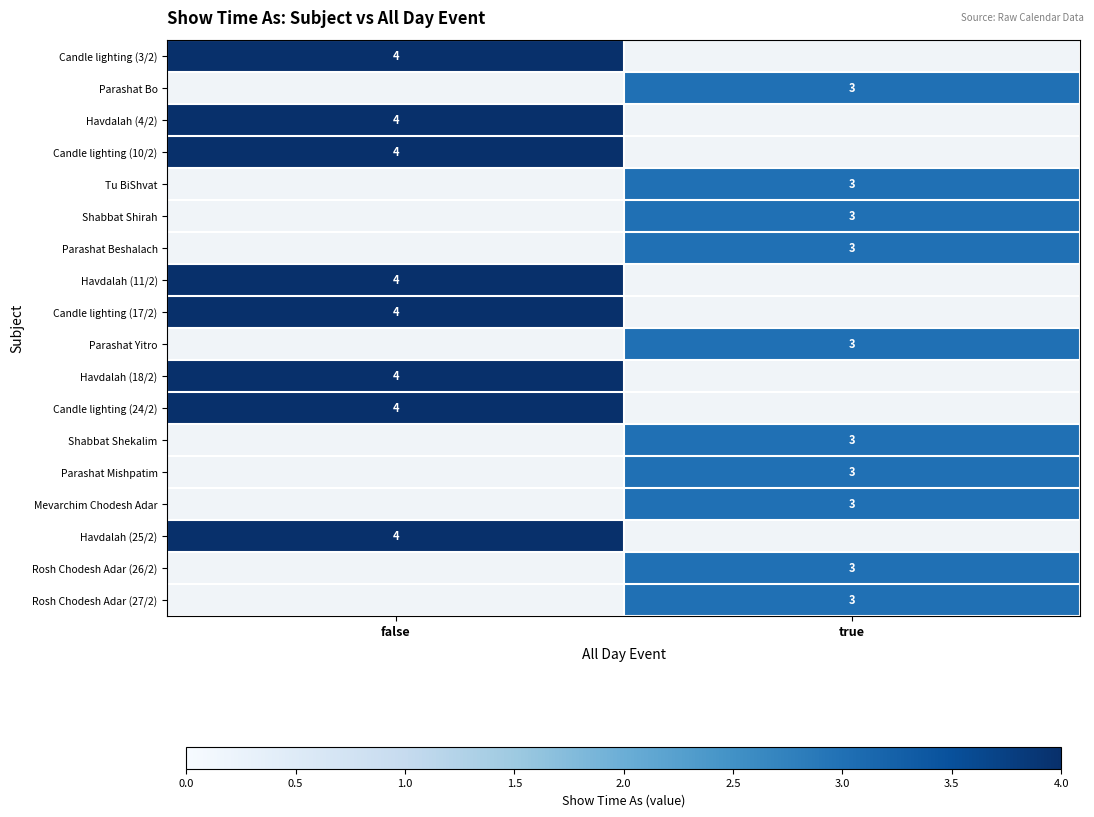

The Rosh Chodesh Adar (26/2) series shows 4 at true. True or false?

False